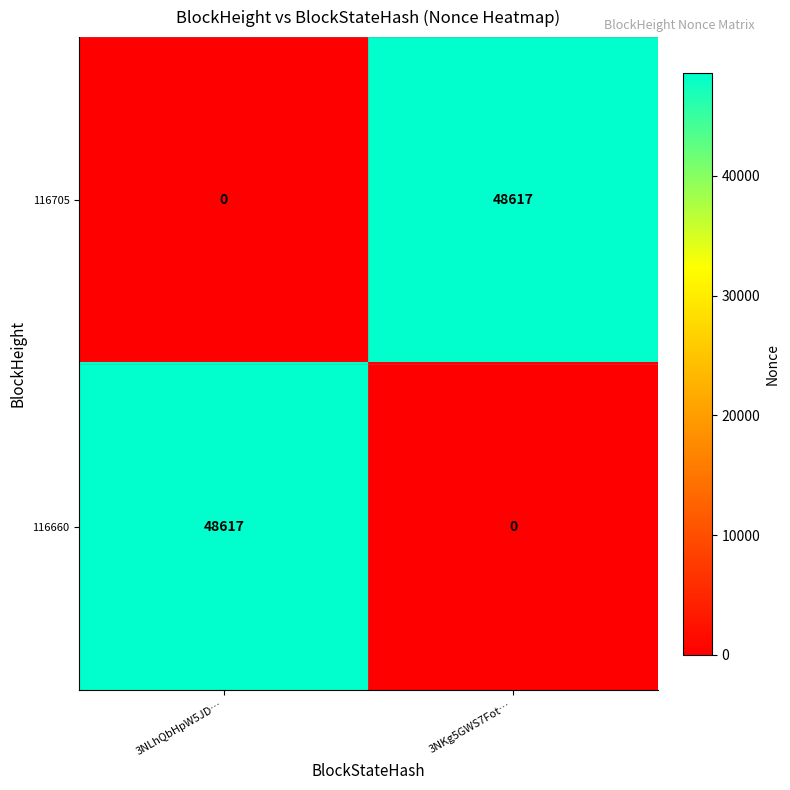

True or false: 116660 has a value of 27315 at 3NKg5GWS7Fot….

False